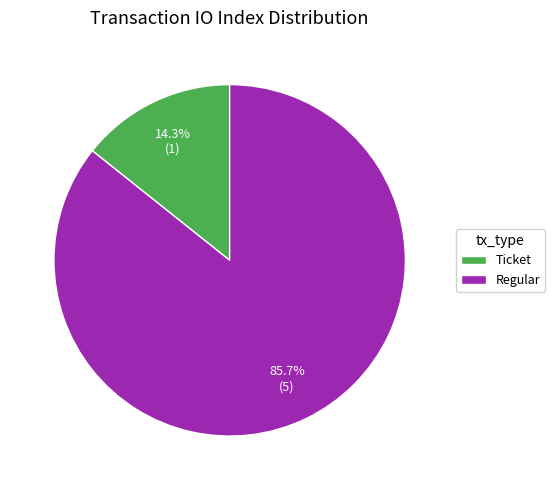

To the nearest percent, what percentage of the pie is Regular?

86%